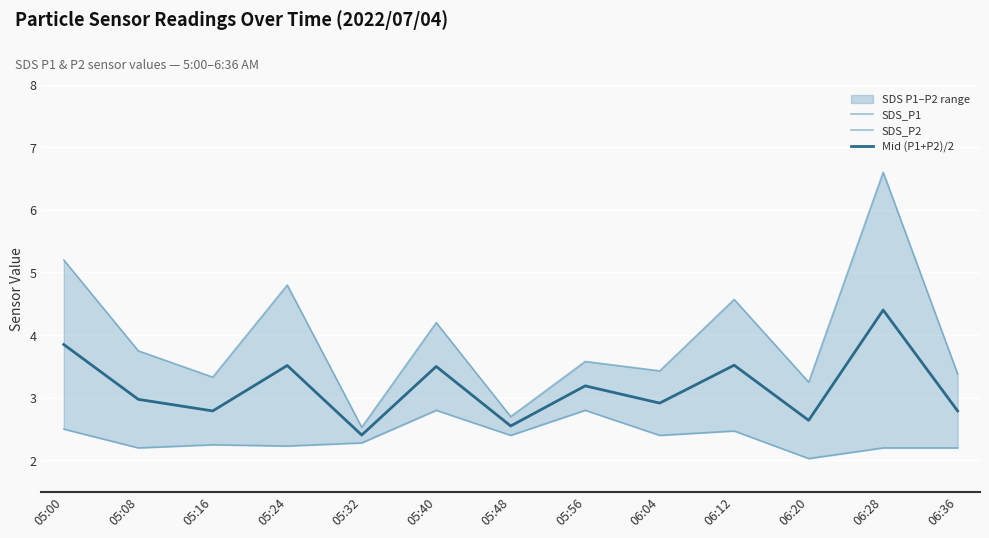

Which label corresponds to the largest value in the chart?

06:28